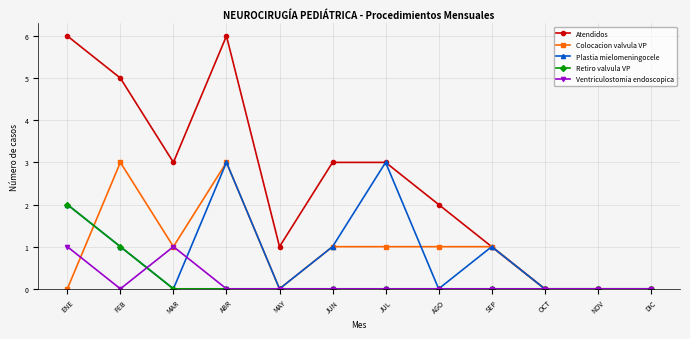

True or false: Plastia mielomeningocele has more than 1 interior local peaks.

True